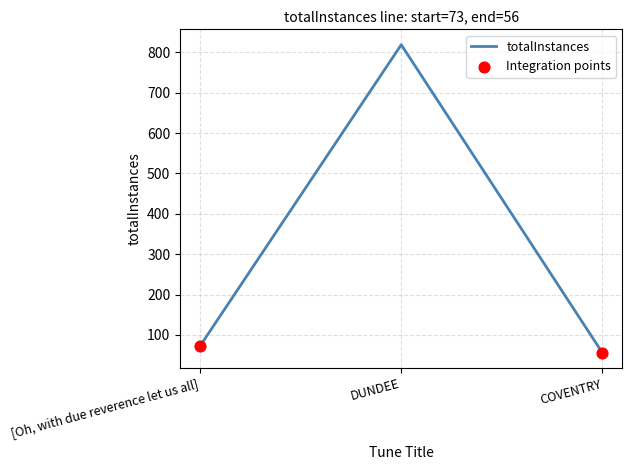

What is the ratio of the value at COVENTRY to the value at DUNDEE?

0.1